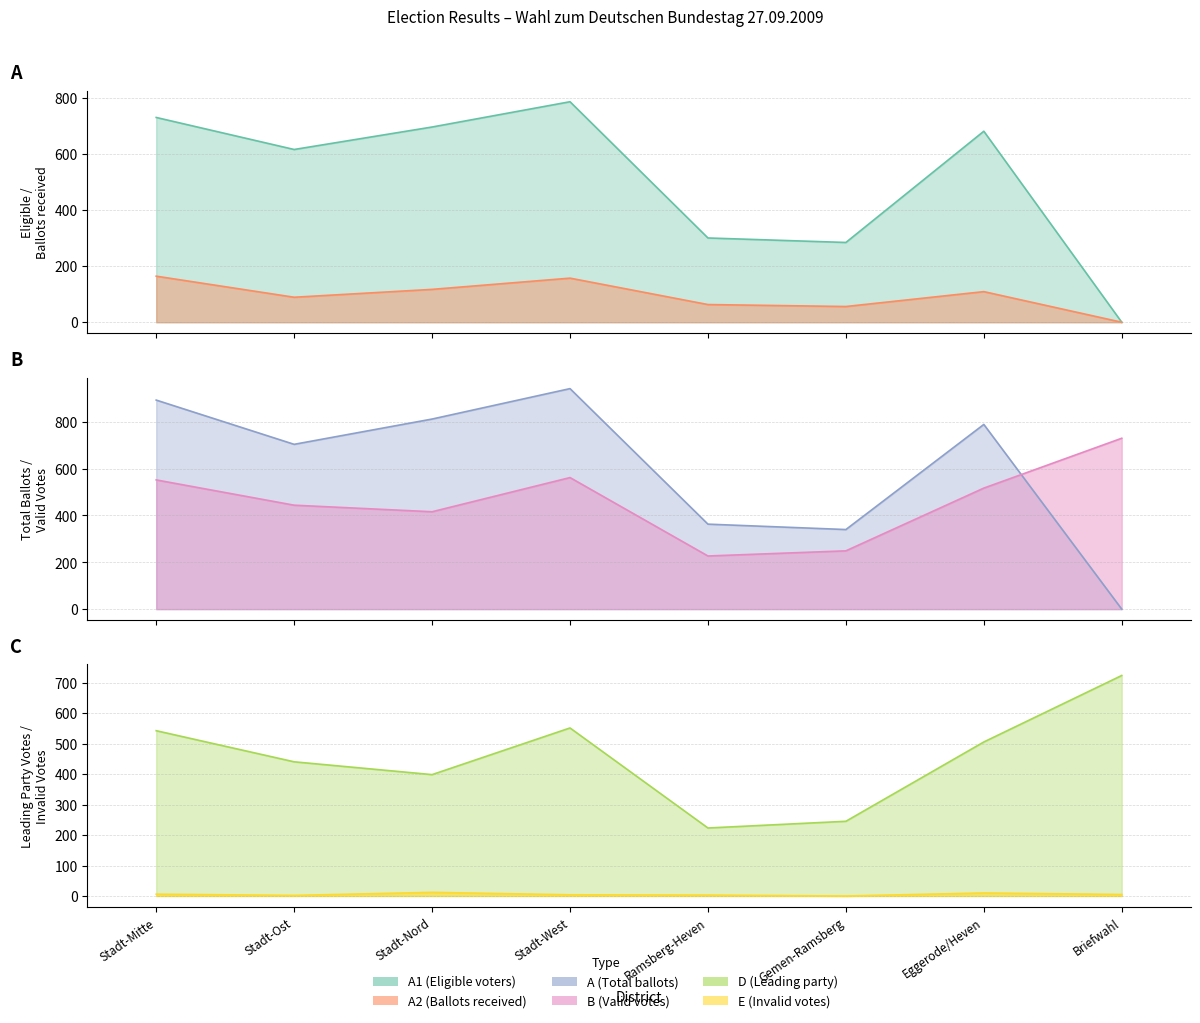

True or false: A2 has a value of 117 at Stadt-Nord.

True